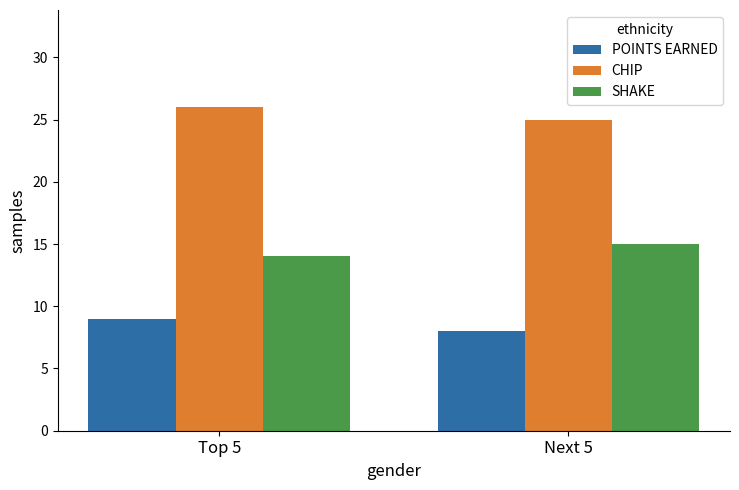

Is it true that POINTS EARNED equals 2 at Next 5?

False